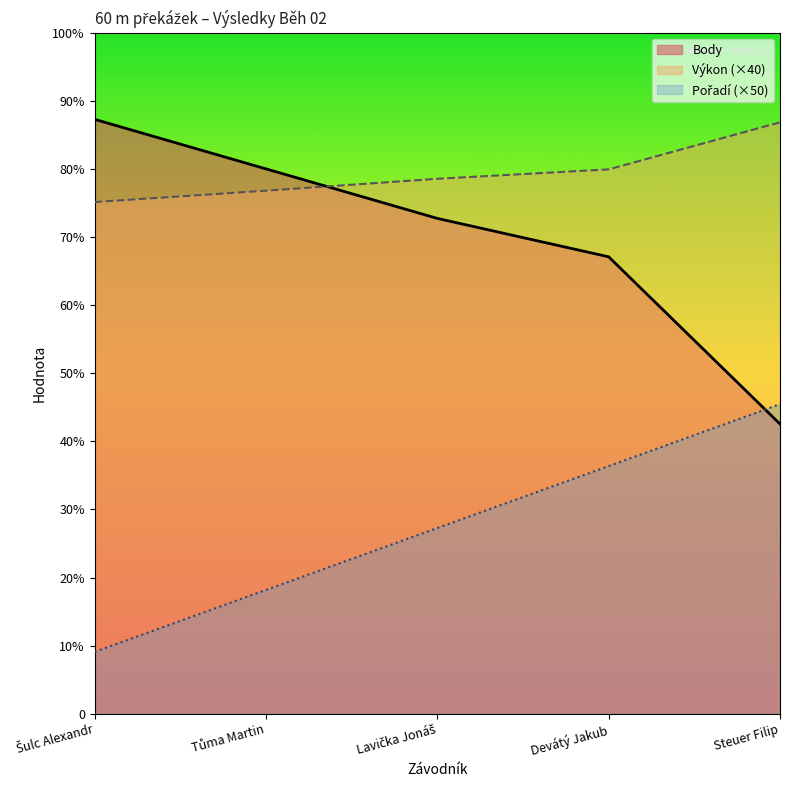

Where does the Pořadí series first go above 150?

Devátý Jakub